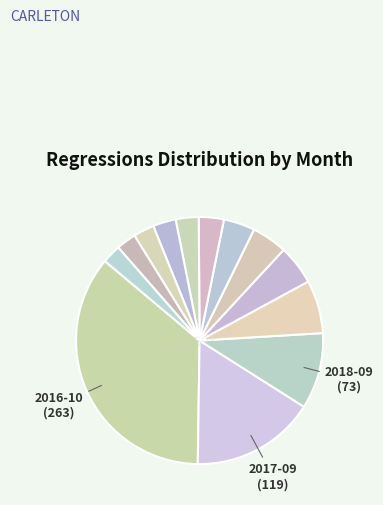

Is there any slice that represents more than half of the pie?

No